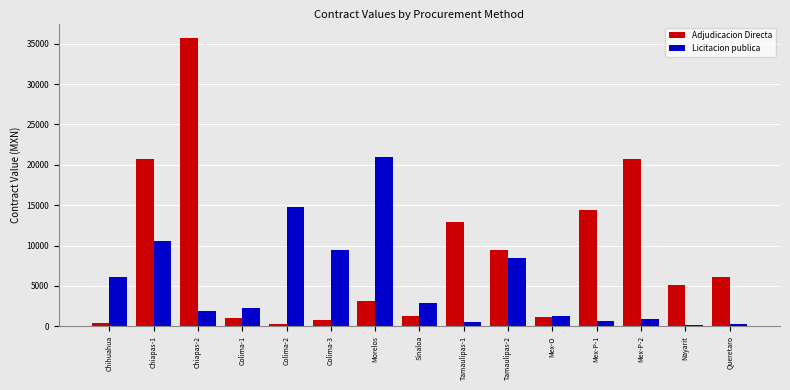

How many bars are there in each group?

2